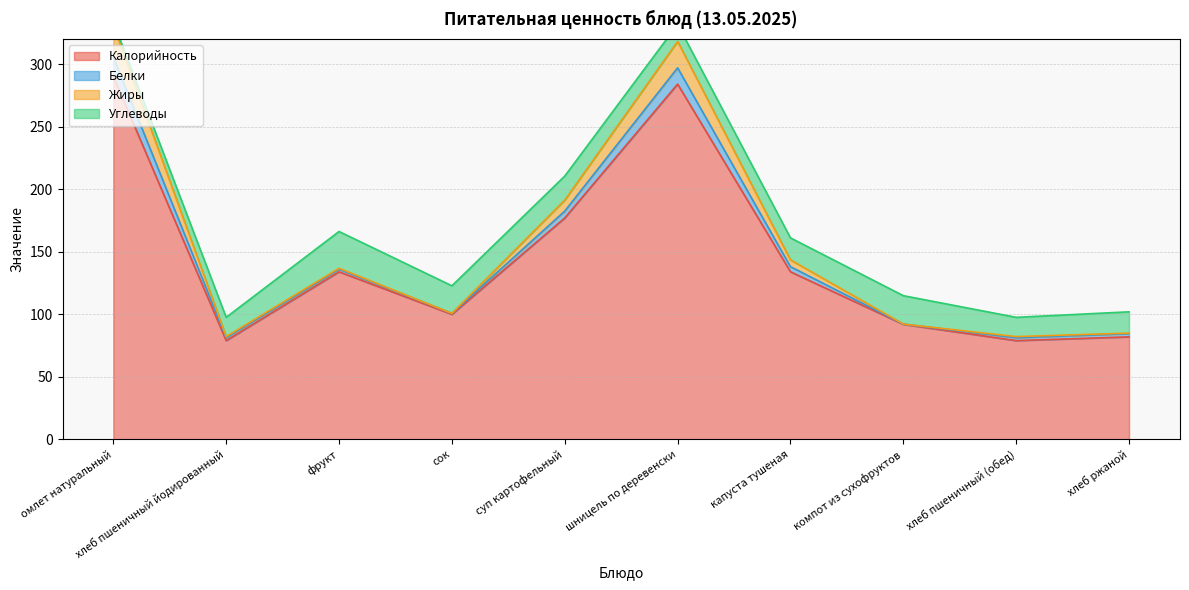

Read the Калорийность value at хлеб ржаной.

82